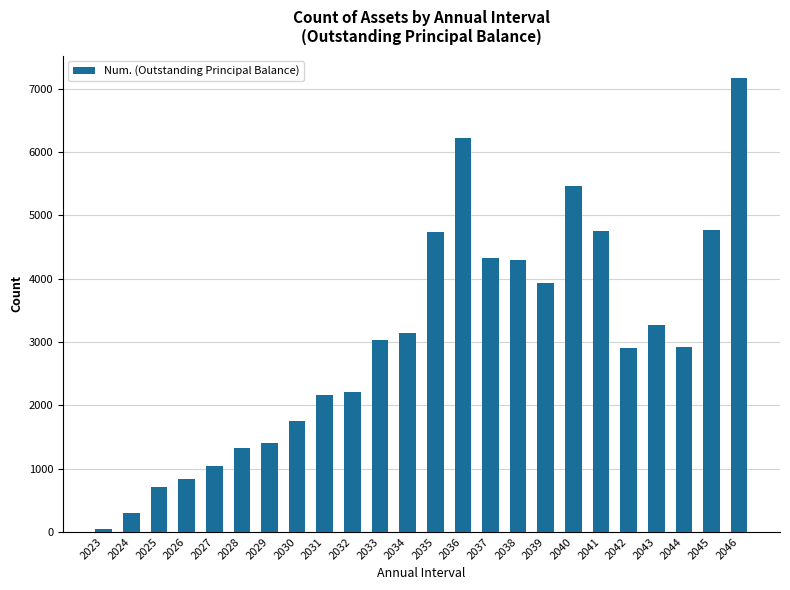

What is the difference between the second highest and second lowest values?

5920